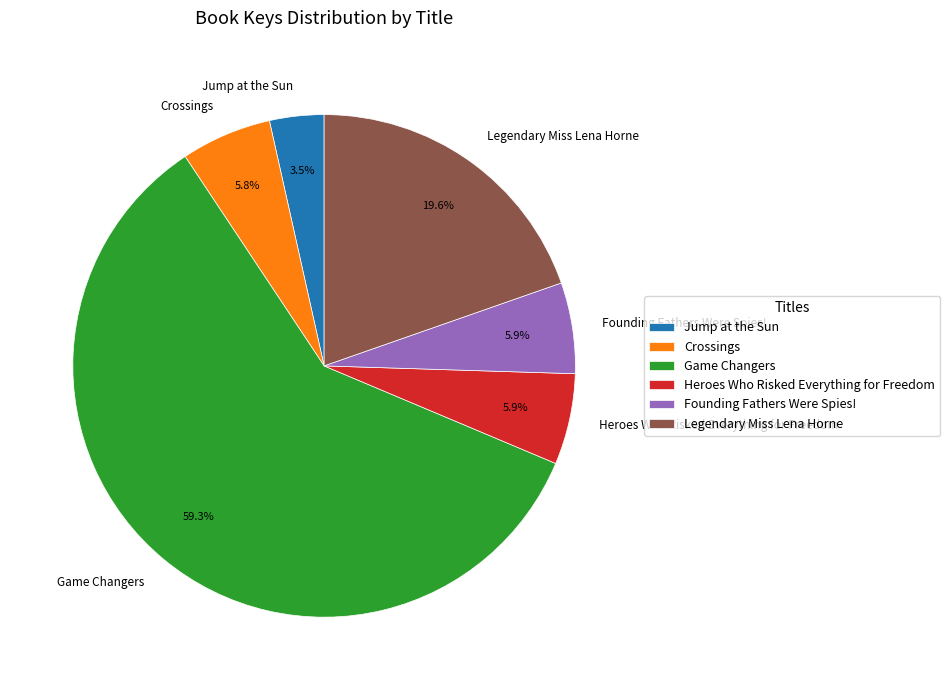

To the nearest percent, what portion does Crossings represent?

6%